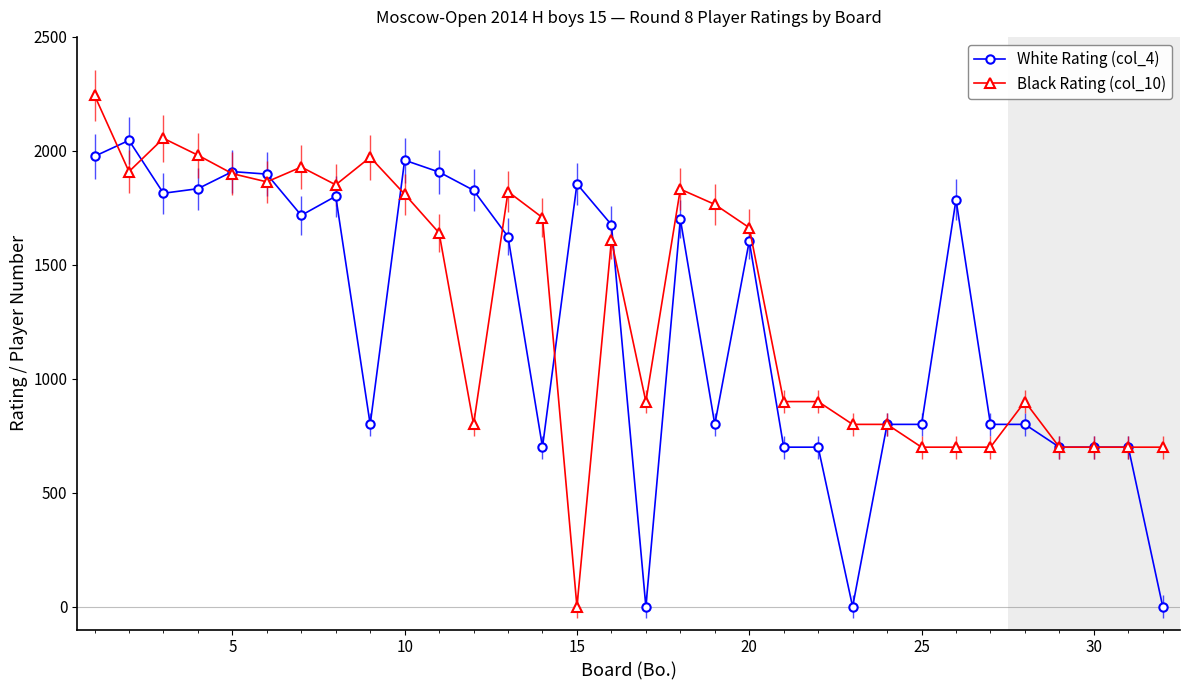

What is the average value of the White Rating (col_4) series?

1248